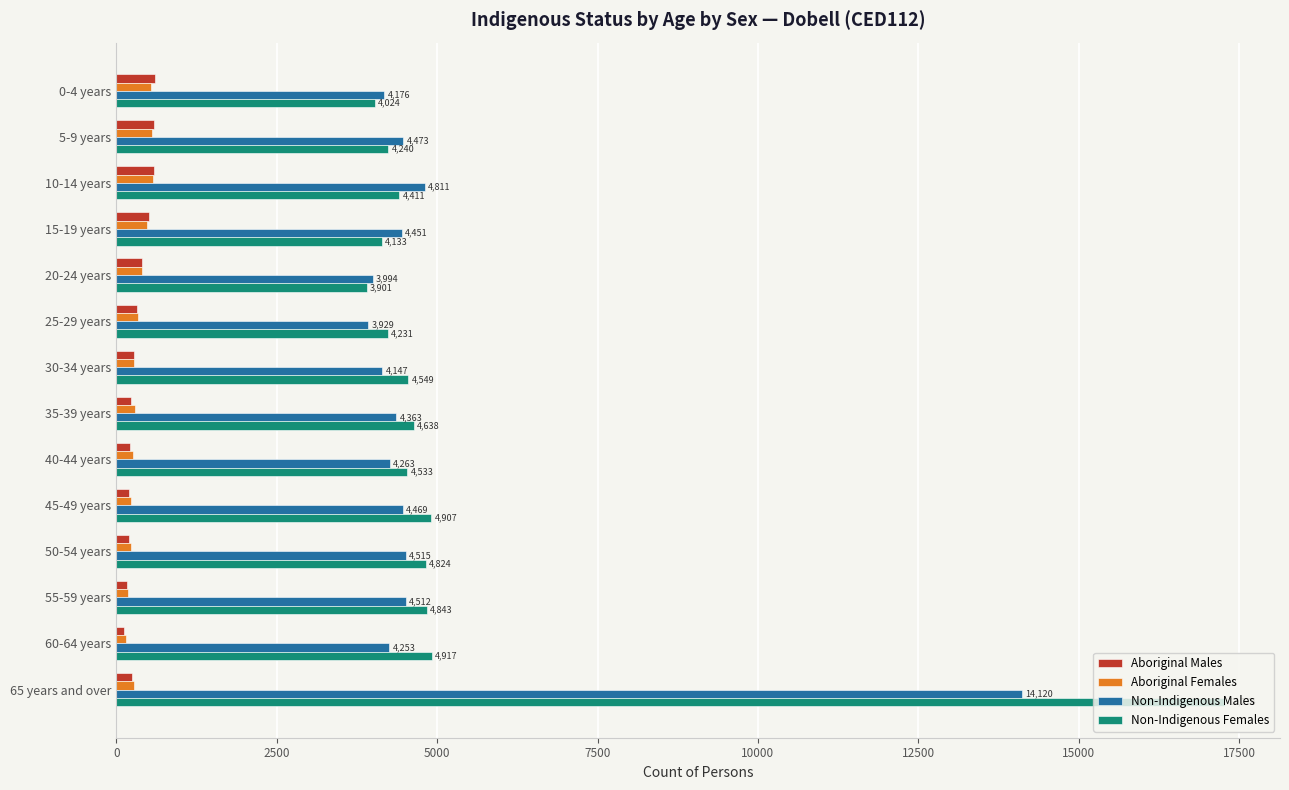

How many values in the Non-Indigenous Males series are below 4451?

7